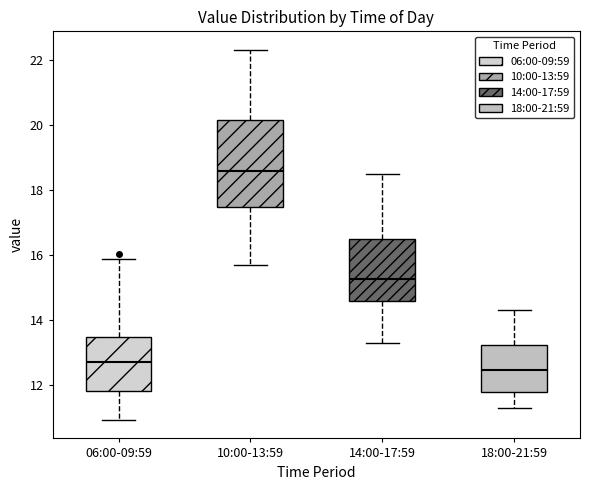

Which box is the tallest, from its lower edge to its upper edge?

10:00-13:59